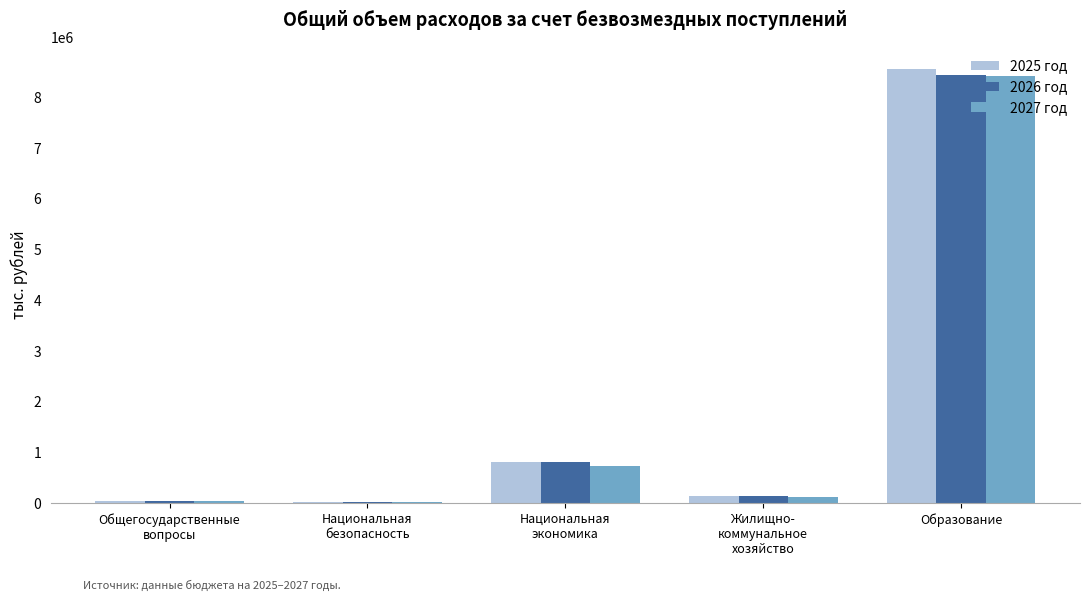

True or false: 2025 год has a value of 5499497.6 at Образование.

False